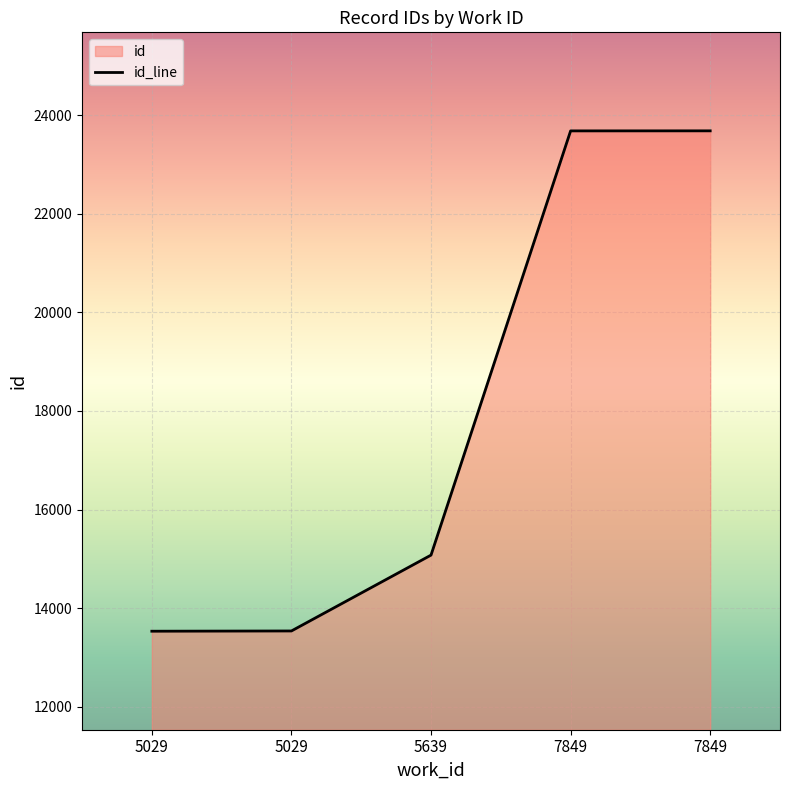

How many values exceed 15074?

2